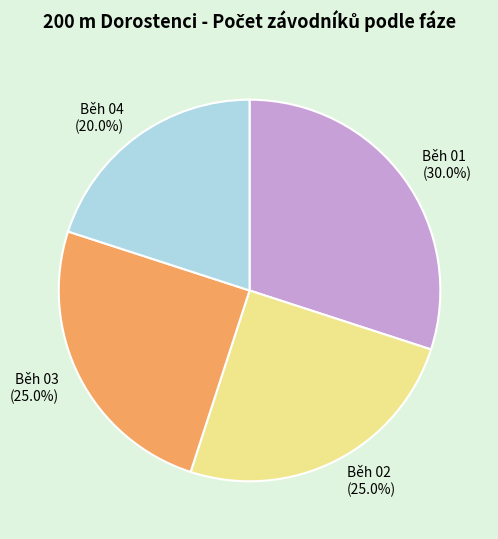

Is it true that Běh 03 is 25% of the pie?

True